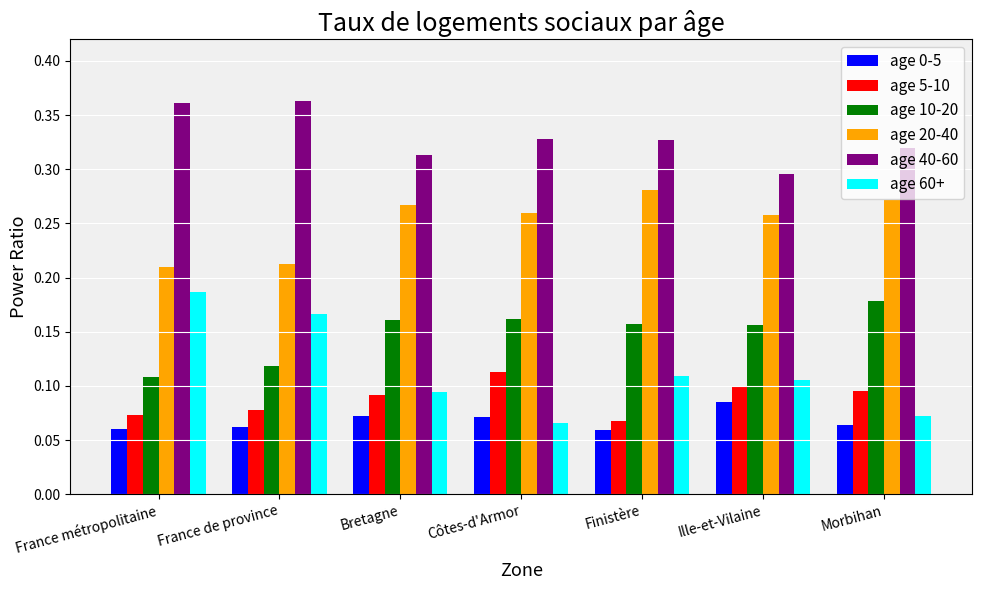

At which label is age 40-60 closest to 0?

Ille-et-Vilaine